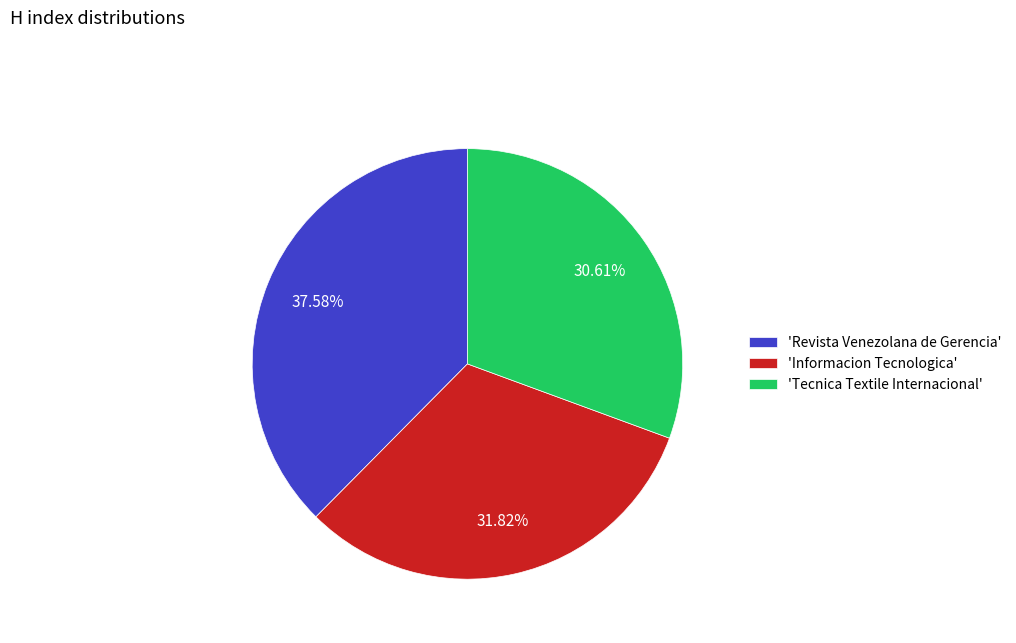

What is the largest slice in the pie chart?

'Revista Venezolana de Gerencia'